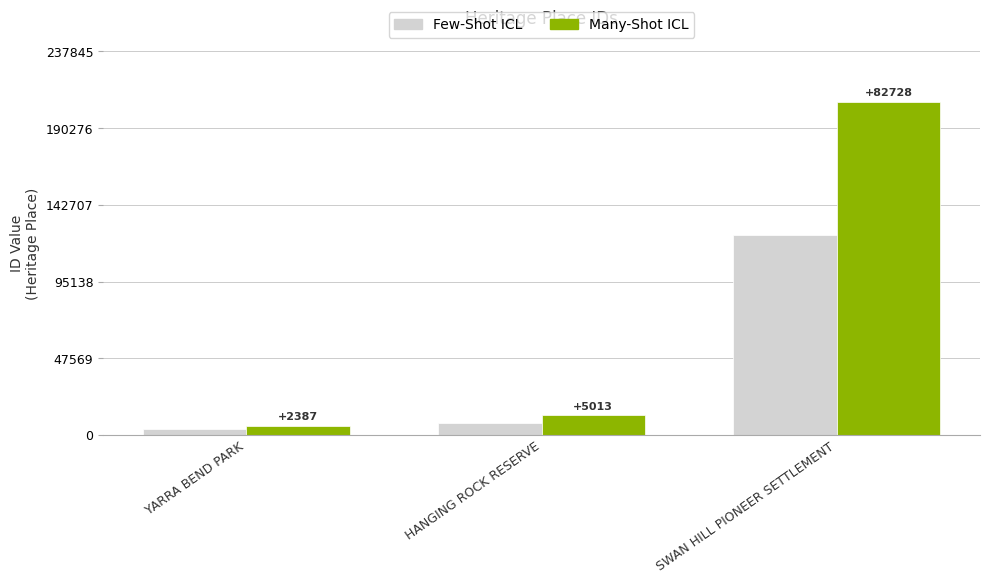

The value of Many-Shot ICL at SWAN HILL PIONEER SETTLEMENT is 337552.1. True or false?

False